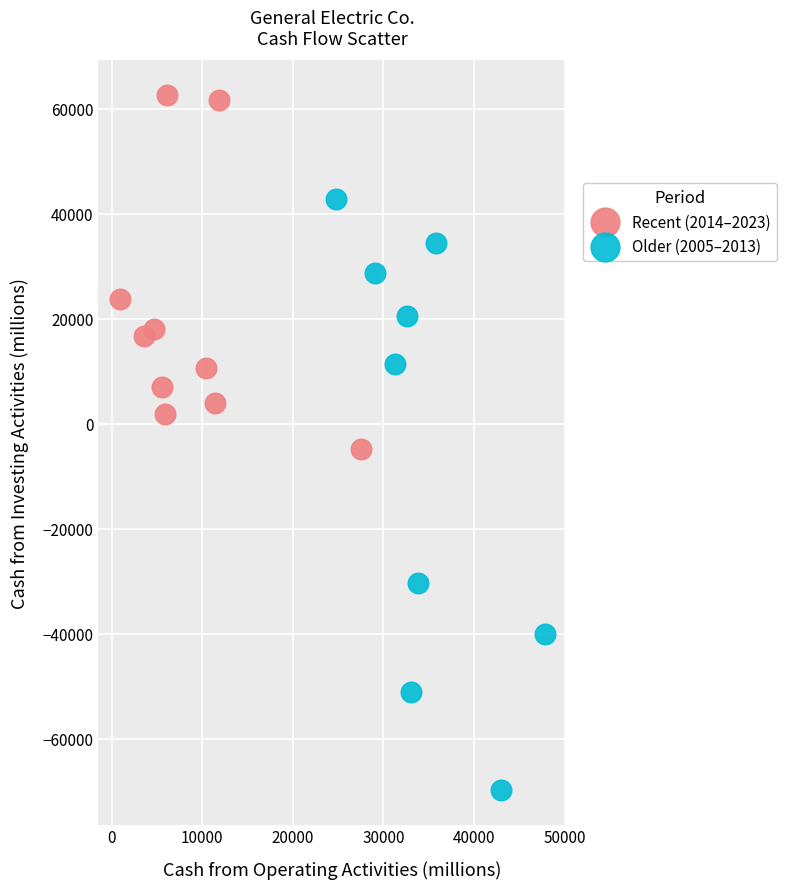

Which series reaches the minimum Y coordinate?

Older (2005–2013)